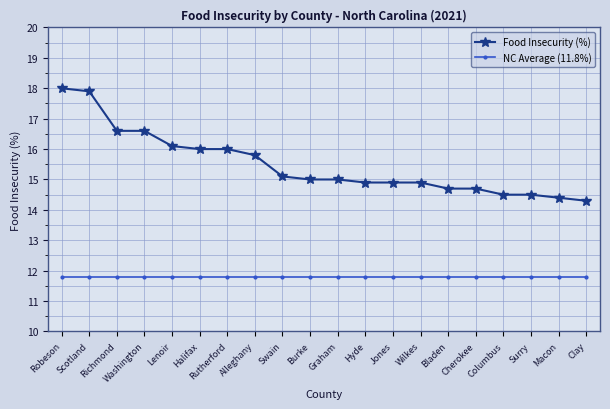

Reading right to left, extract all data points from this chart.

Food Insecurity (%): Clay=14.3	Macon=14.4	Surry=14.5	Columbus=14.5	Cherokee=14.7	Bladen=14.7	Wilkes=14.9	Jones=14.9	Hyde=14.9	Graham=15.0	Burke=15.0	Swain=15.1	Alleghany=15.8	Rutherford=16.0	Halifax=16.0	Lenoir=16.1	Washington=16.6	Richmond=16.6	Scotland=17.9	Robeson=18.0
NC Average (11.8%): Clay=11.8	Macon=11.8	Surry=11.8	Columbus=11.8	Cherokee=11.8	Bladen=11.8	Wilkes=11.8	Jones=11.8	Hyde=11.8	Graham=11.8	Burke=11.8	Swain=11.8	Alleghany=11.8	Rutherford=11.8	Halifax=11.8	Lenoir=11.8	Washington=11.8	Richmond=11.8	Scotland=11.8	Robeson=11.8